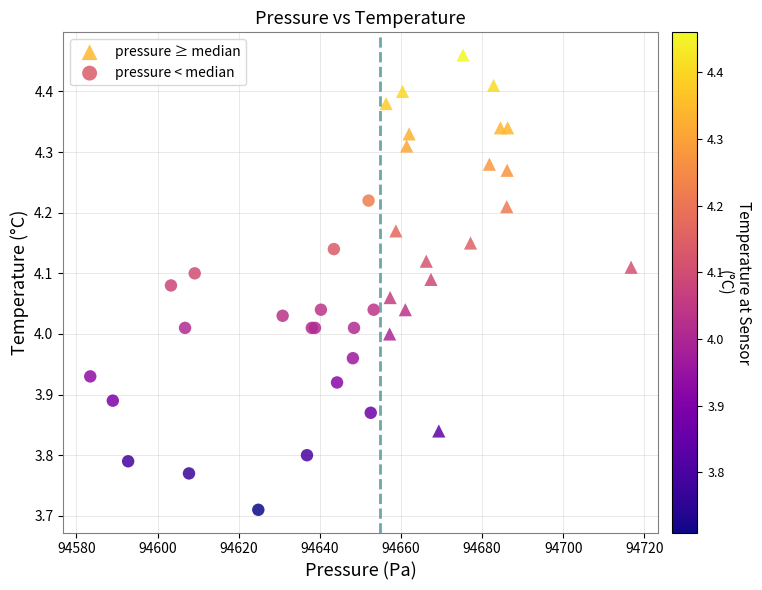

Which series has the widest spread of Y values?

pressure ≥ median